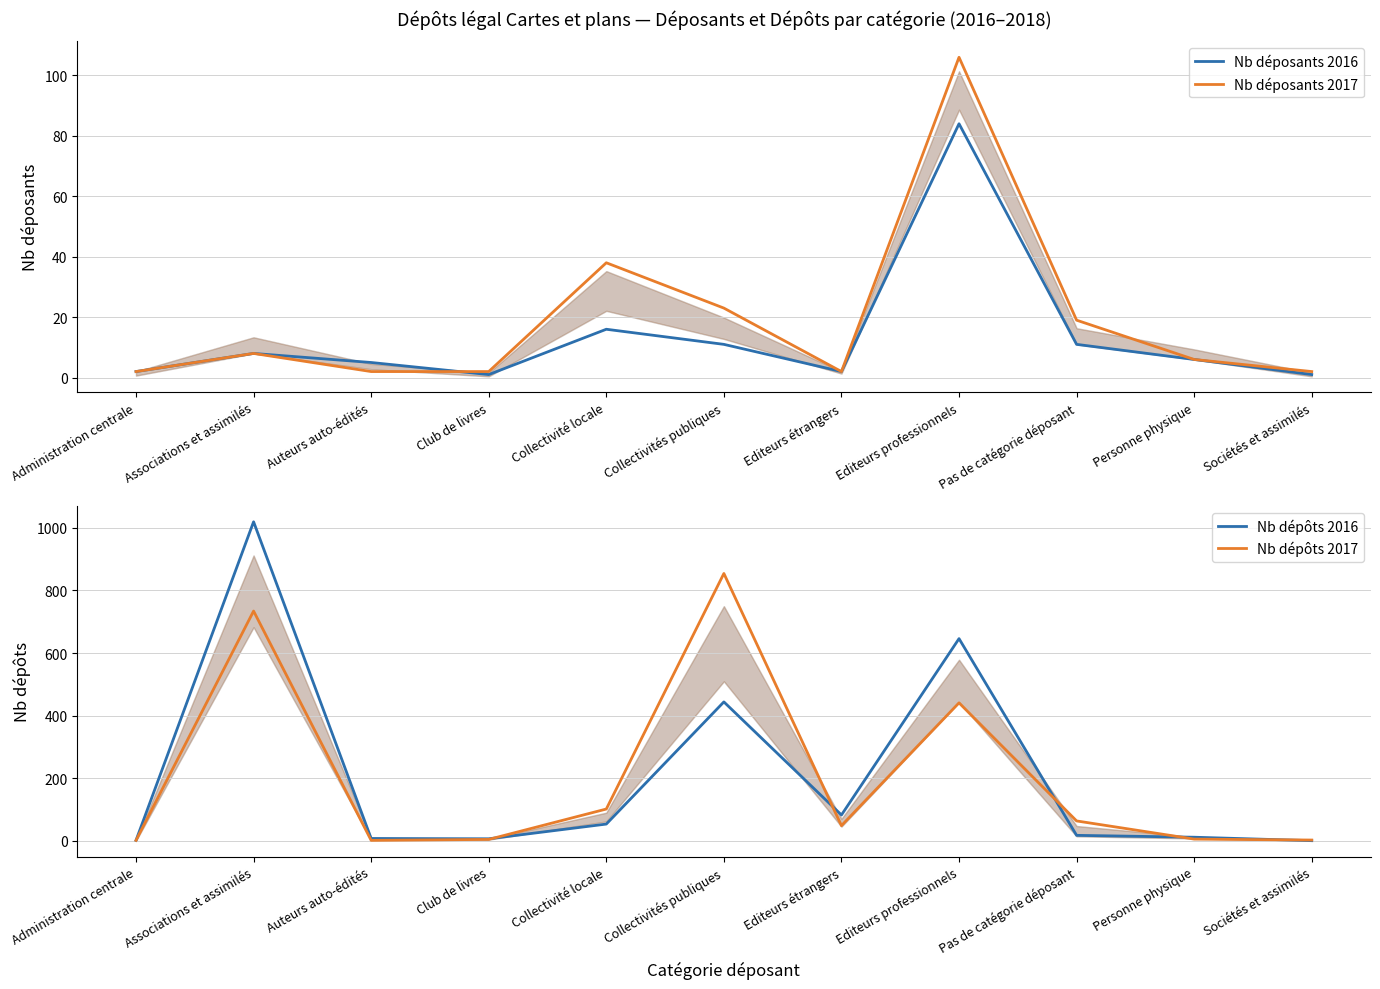

How many interior local valleys does the Nb déposants 2016 series have?

2